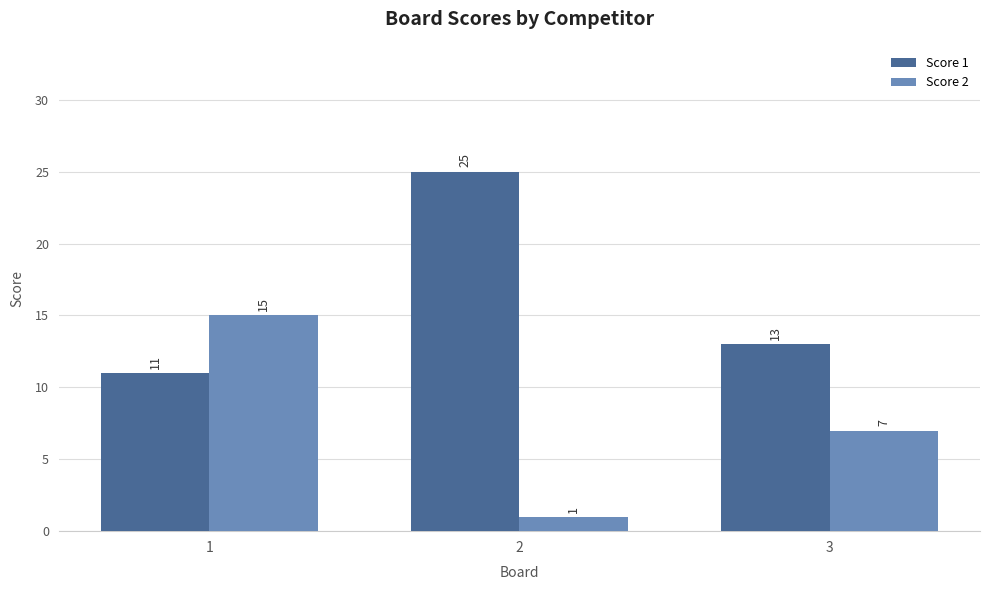

Is it true that Score 1 equals 8 at 3?

False